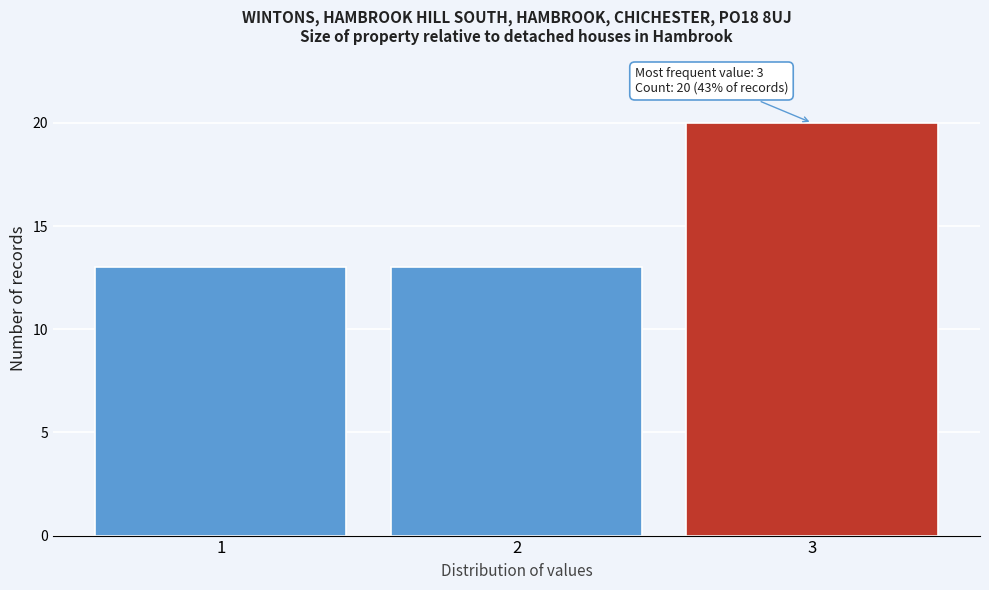

Reading left to right, what are all the values shown in this chart?

13	13	20